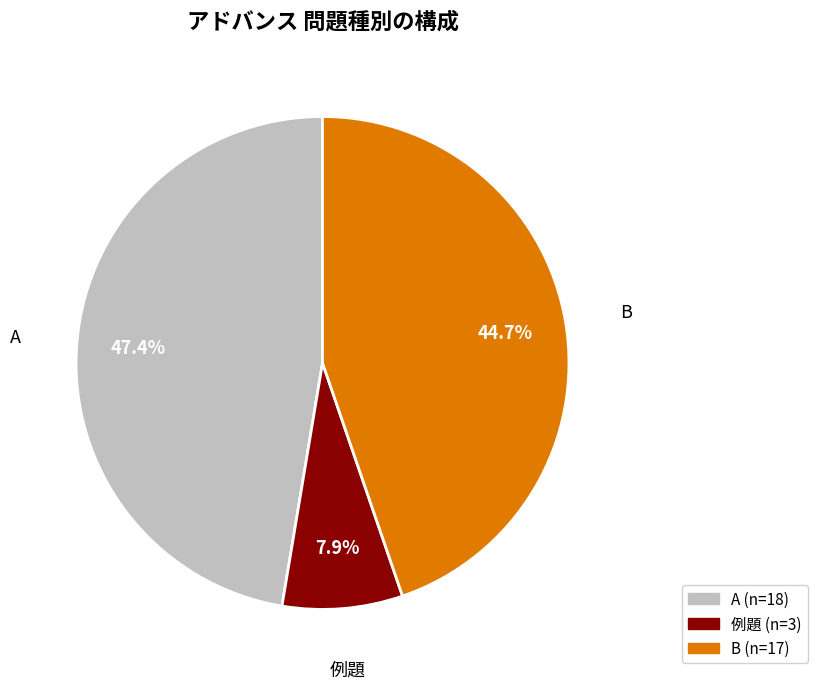

Which slice is the smallest?

例題